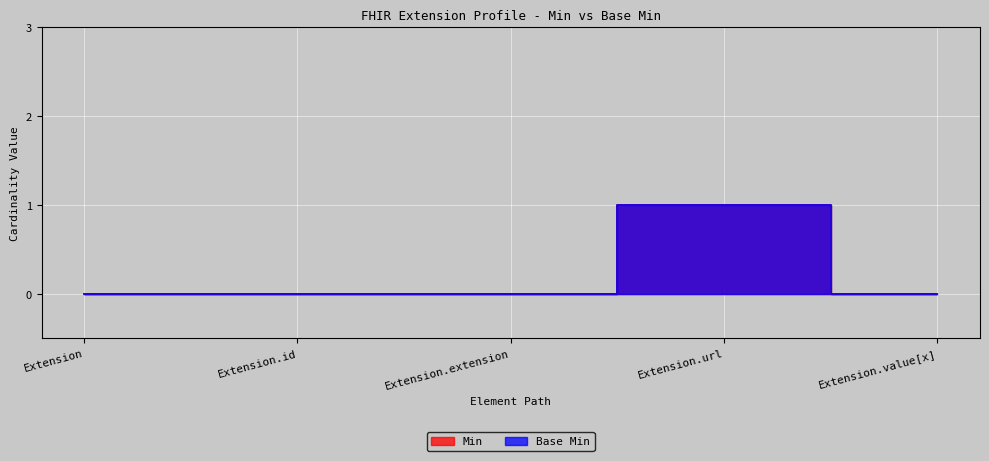

How many Base Min values are between 0 and 1?

5